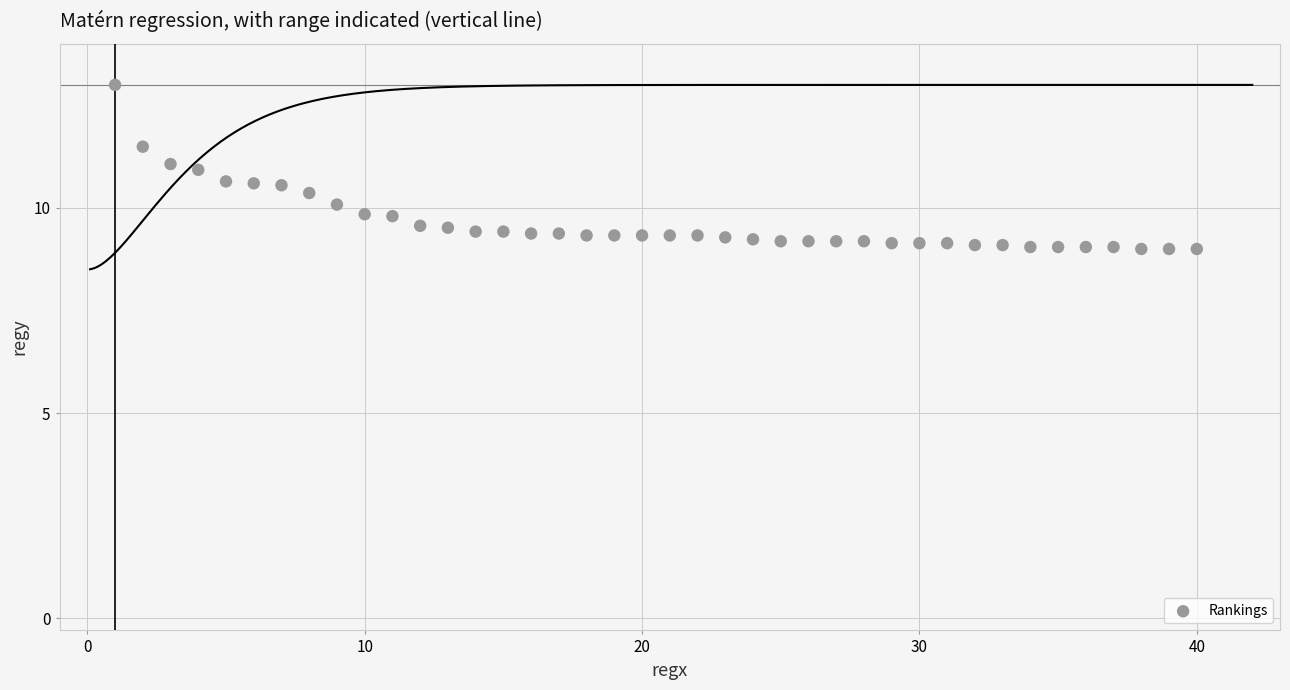

What is the range of Y values (max minus min)?

4.0